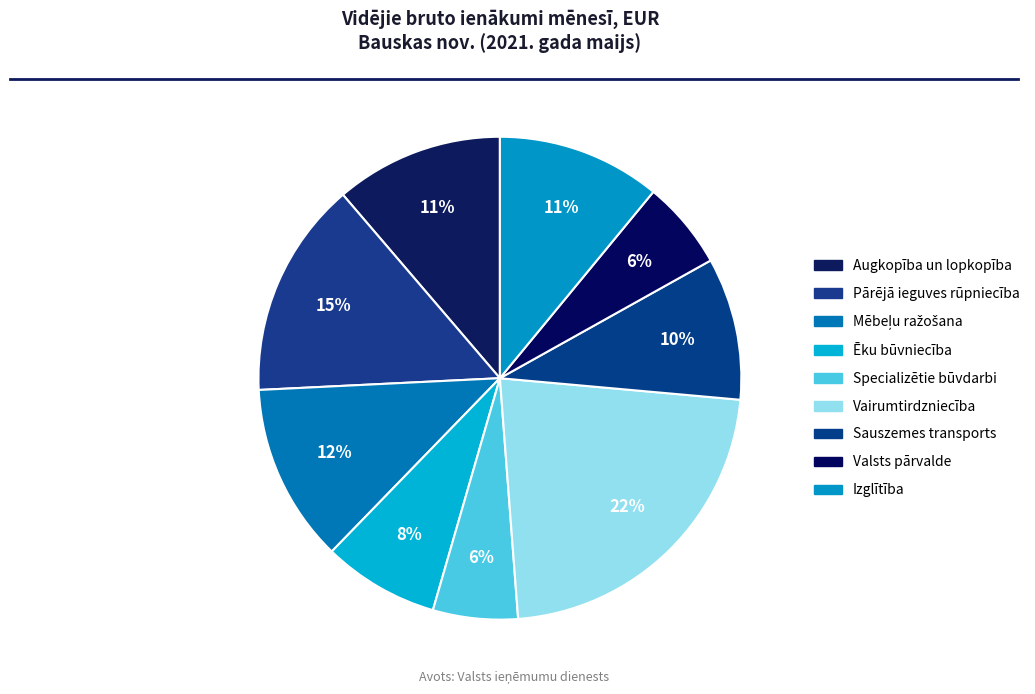

Count the number of slices in the pie.

9